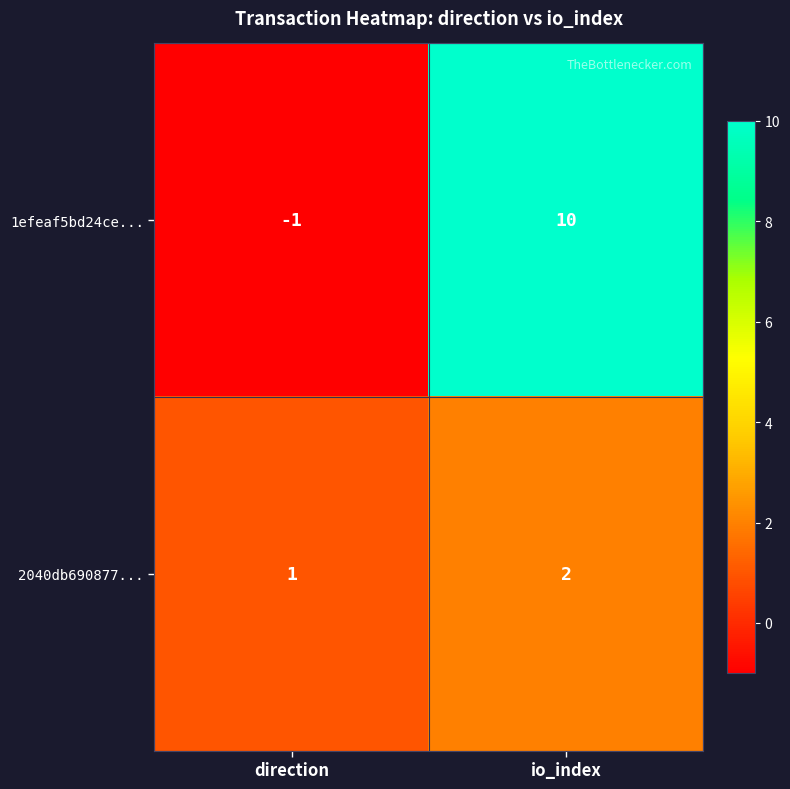

What is the total value across all series at io_index?

12